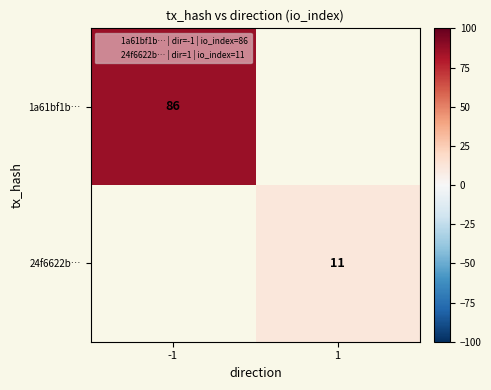

True or false: 24f6622b… has a value of 17 at 1.

False